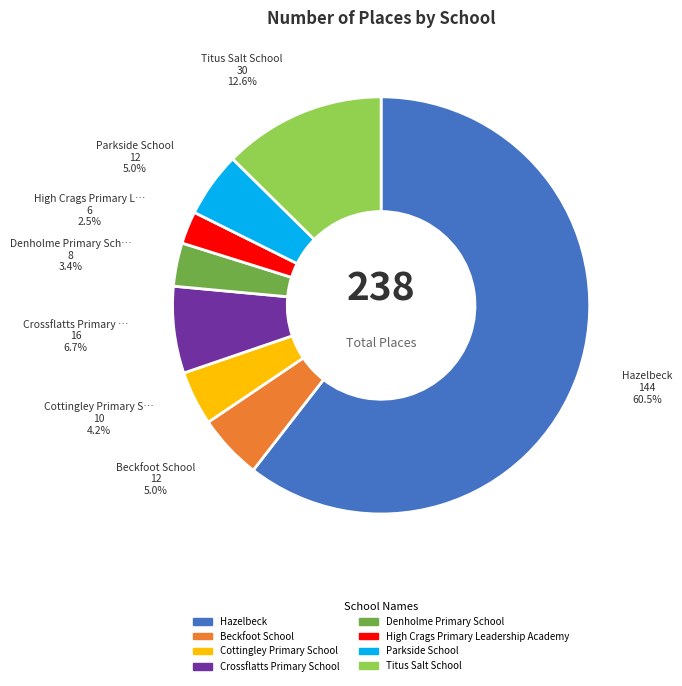

To the nearest percent, what is the difference between the largest and smallest slice percentages?

58%